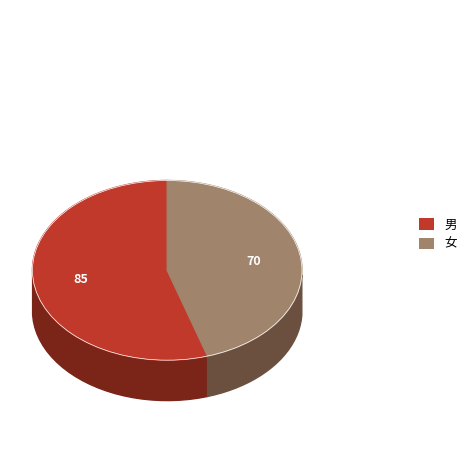

To the nearest percent, what is the combined percentage of 男 and 女?

100%